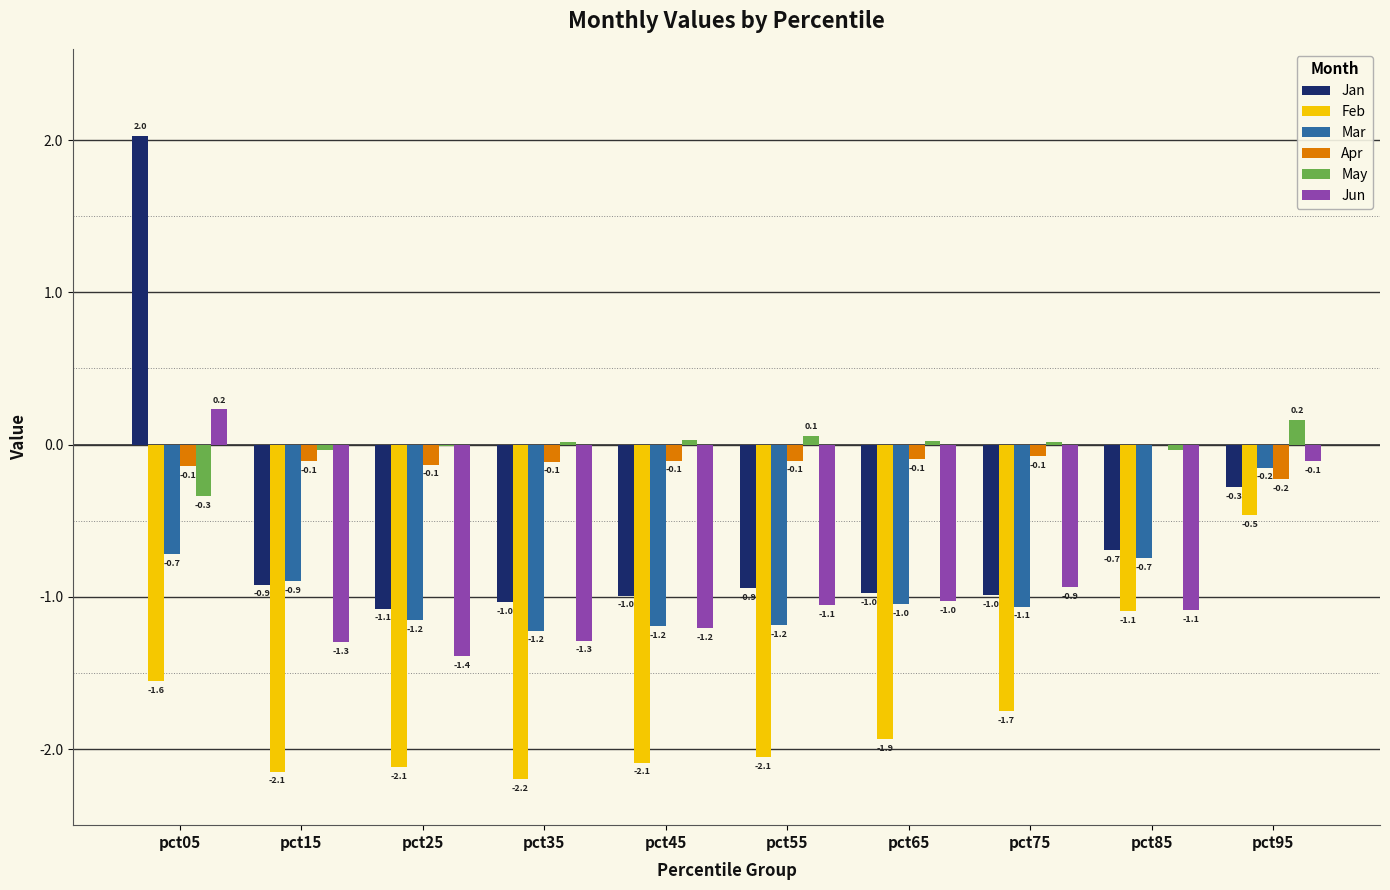

Is the value of May at pct85 greater than the value of Feb at pct95?

Yes